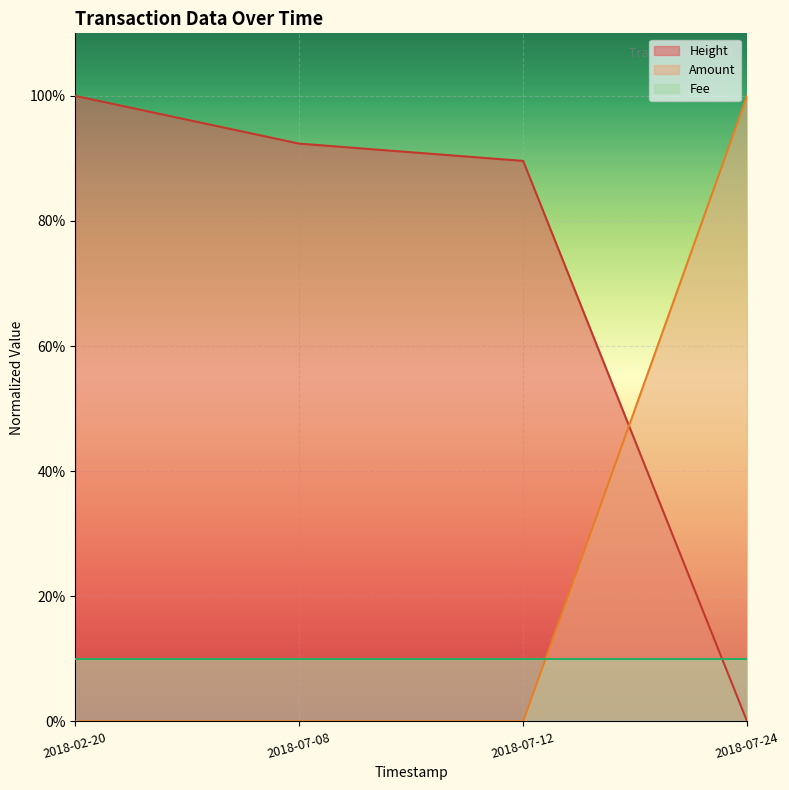

How many times do Fee and Amount cross each other?

1